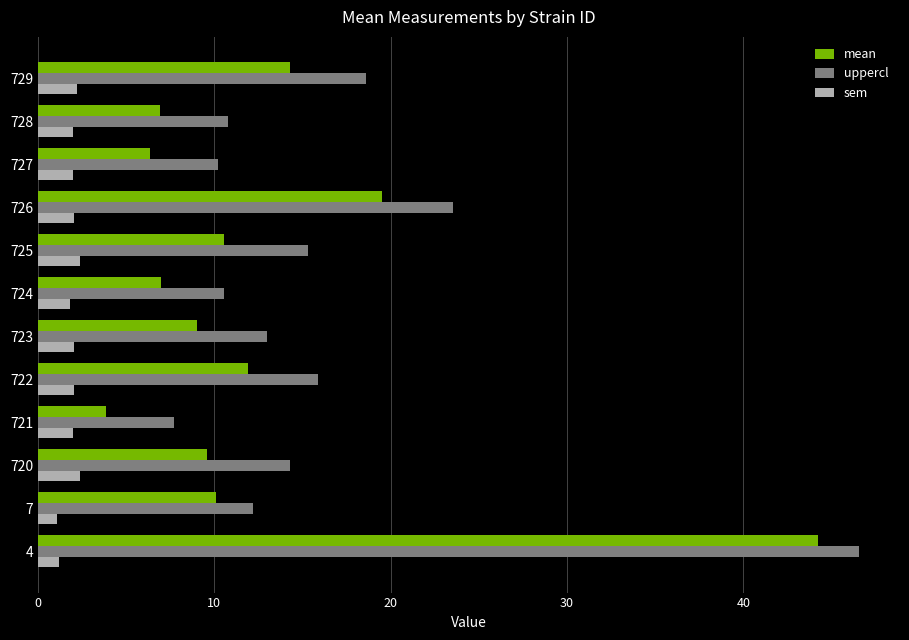

Which series has the widest spread of values?

mean